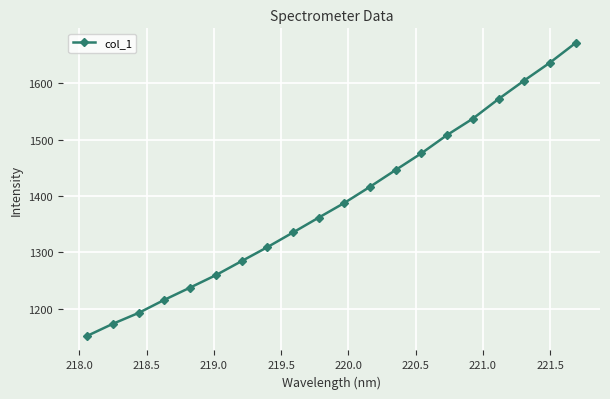

What is the average value?

1389.1